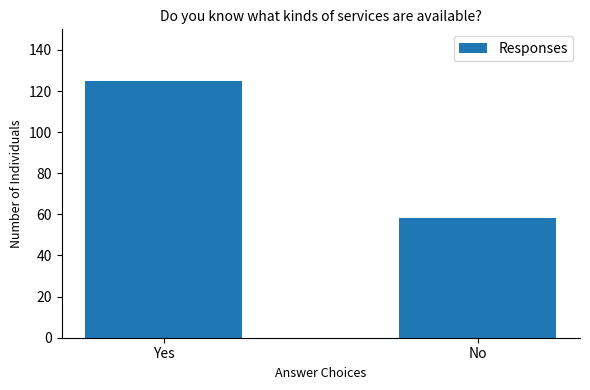

What position from the right is Yes?

2